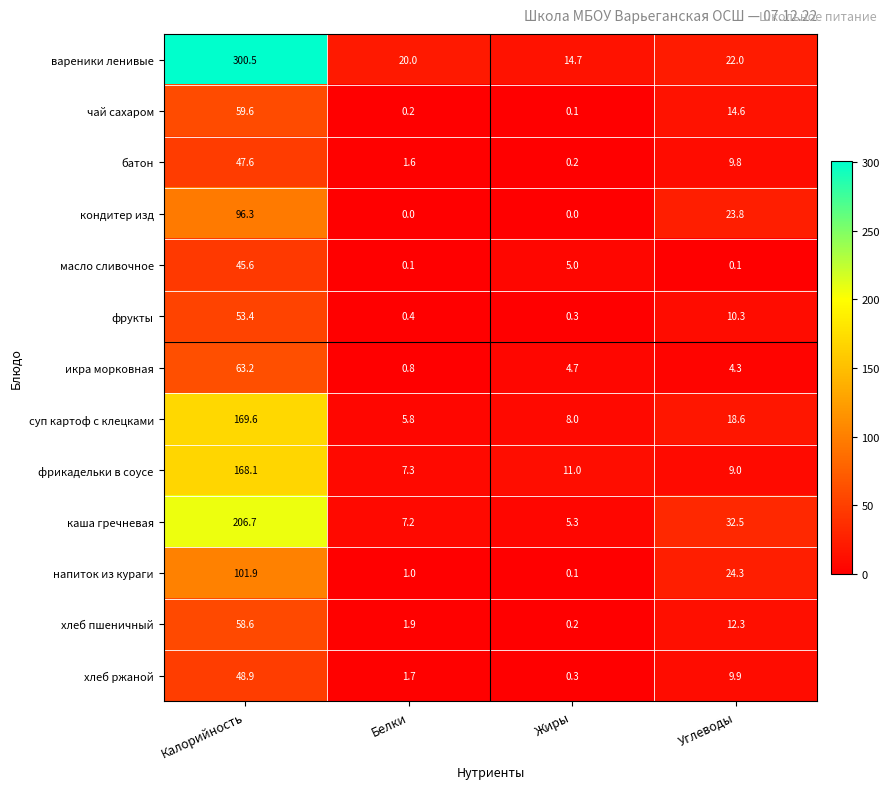

What is the difference between the maximum and minimum values in the каша гречневая series?

201.4